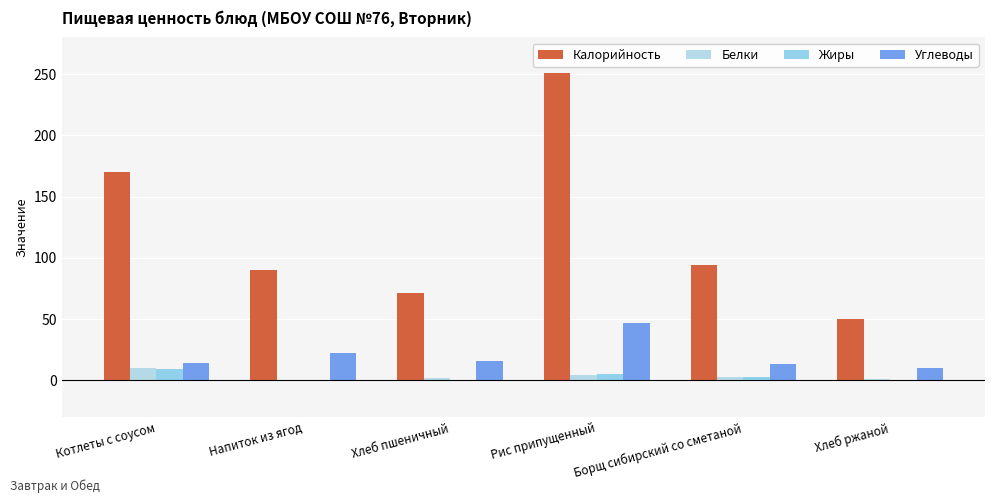

The value of Жиры at Борщ сибирский со сметаной is 0.8. True or false?

False